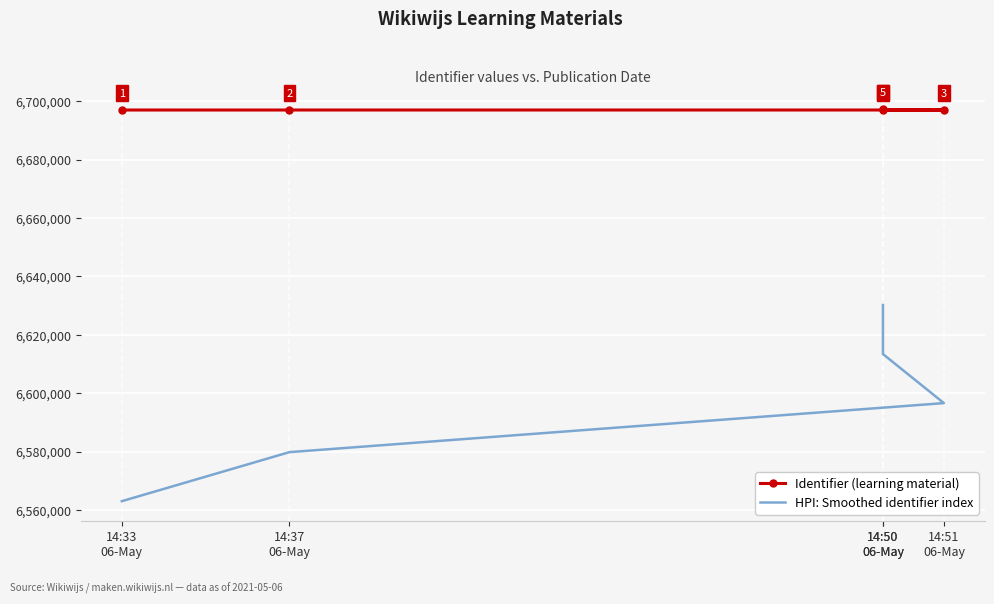

Rank the series by their maximum value, from lowest to highest.

HPI: Smoothed identifier index, Identifier (learning material)